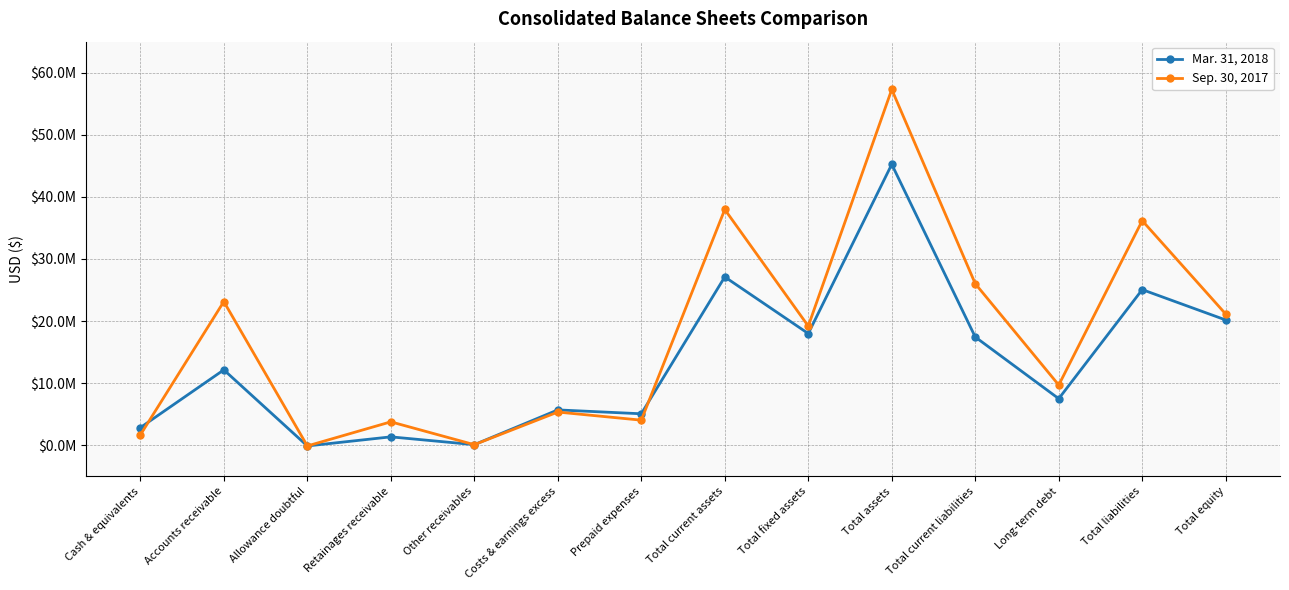

What is the approximate value of Sep. 30, 2017 at Allowance doubtful?

-108200